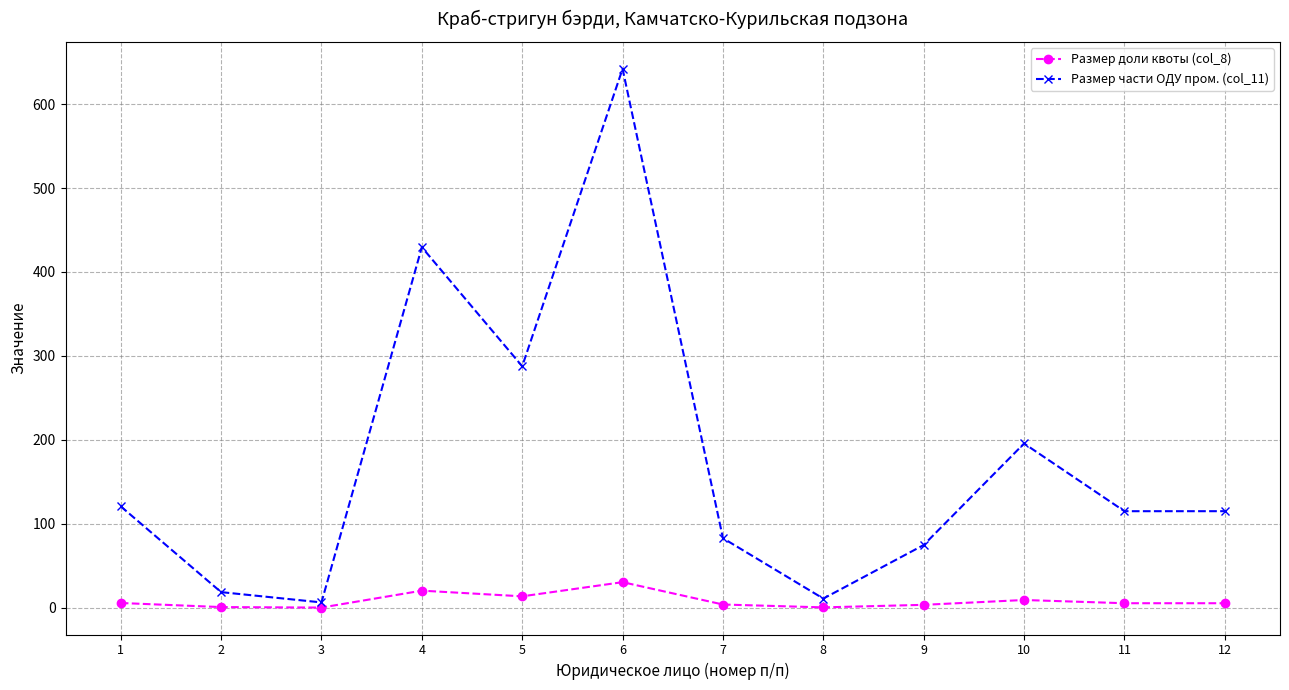

In Размер части ОДУ пром. (col_11), how many points are higher than both neighbors (excluding endpoints)?

3